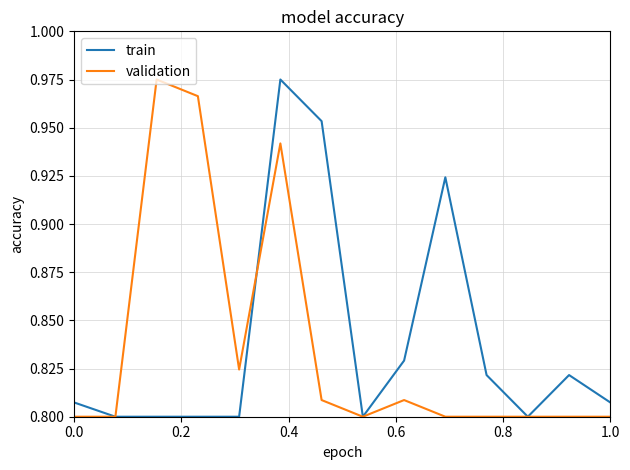

List the series in order of their overall mean, highest first.

train, validation